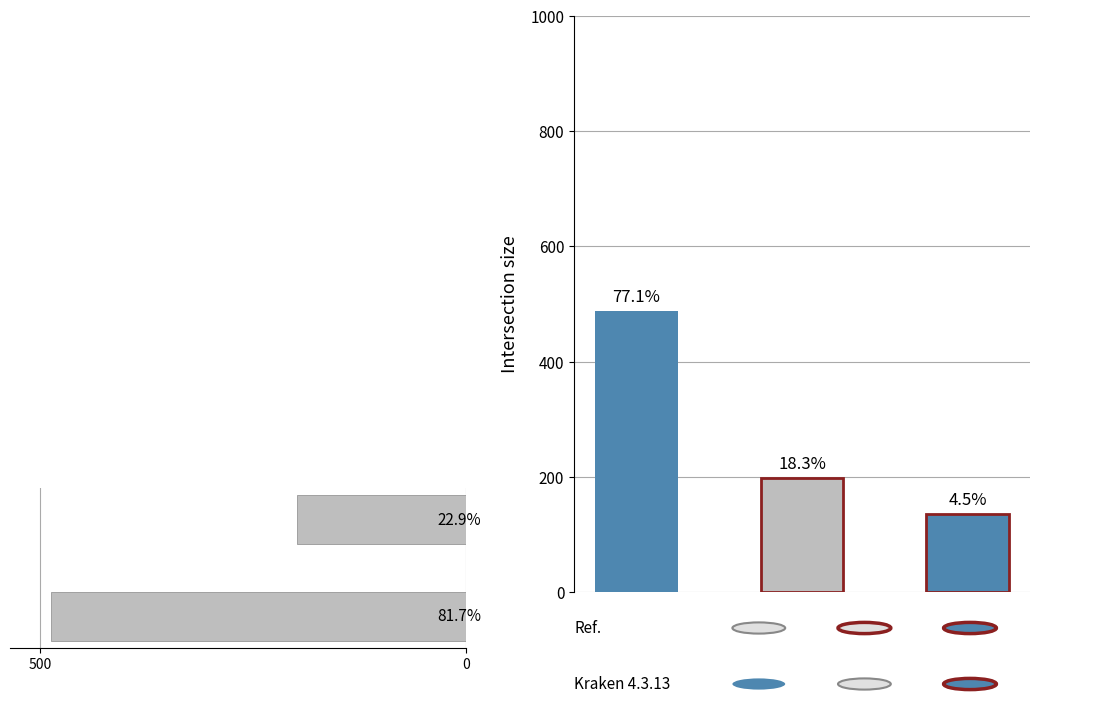

What is the average value?

342